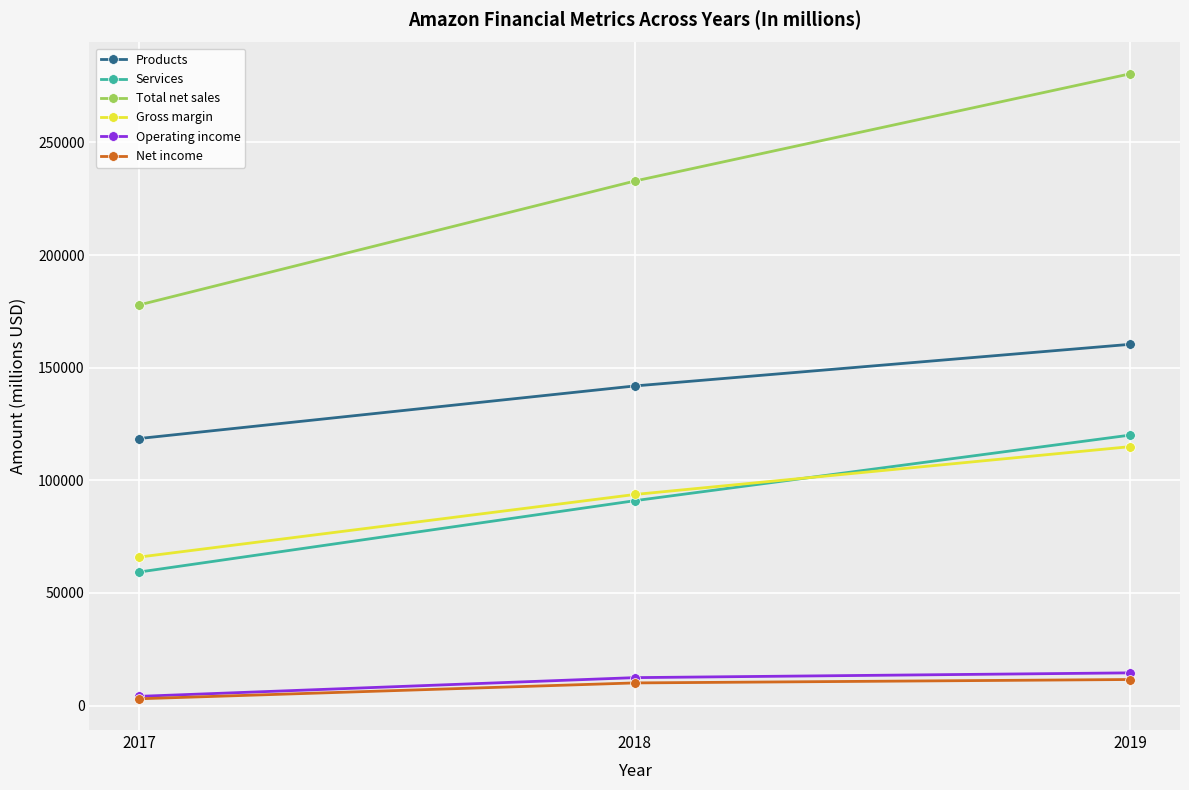

The value of Gross margin at 2019 is 114986. True or false?

True